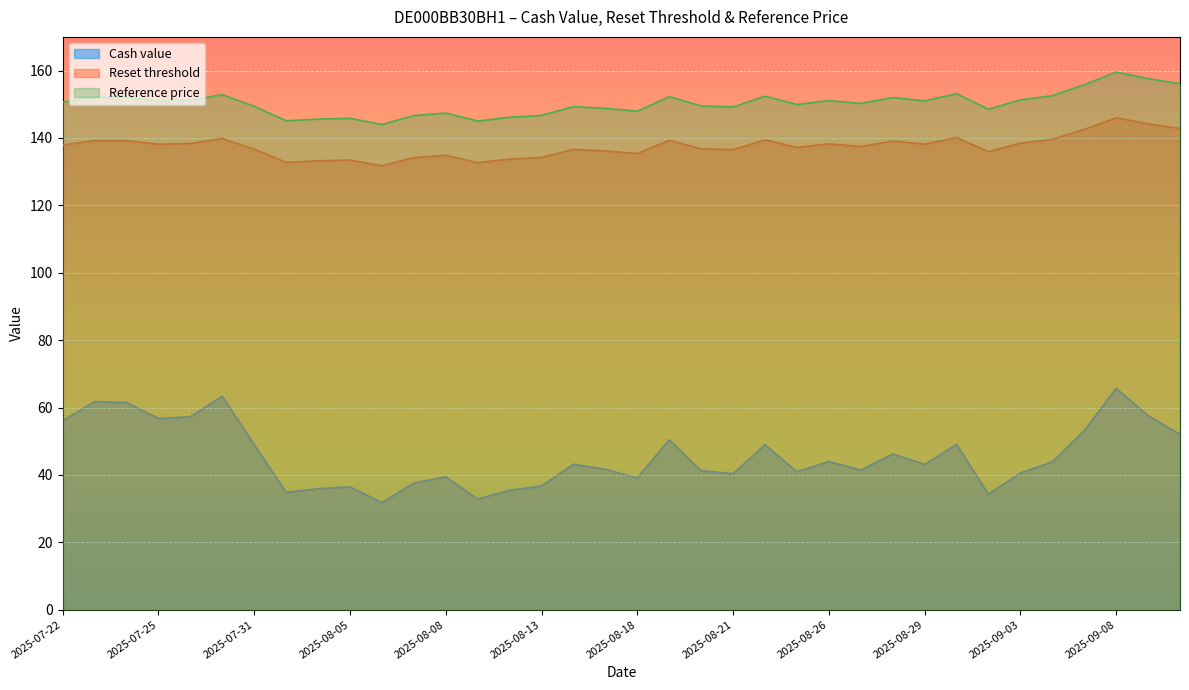

In Cash value, how many points are higher than both neighbors (excluding endpoints)?

11